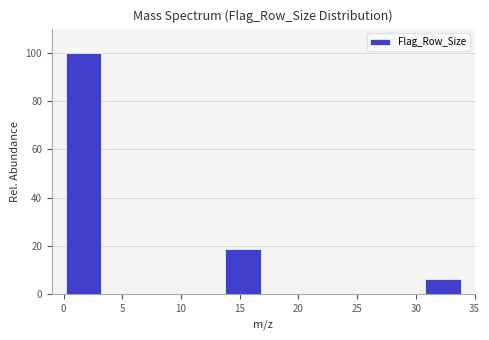

Over which range of the x-axis is the bar tallest?

0.0 to 3.4